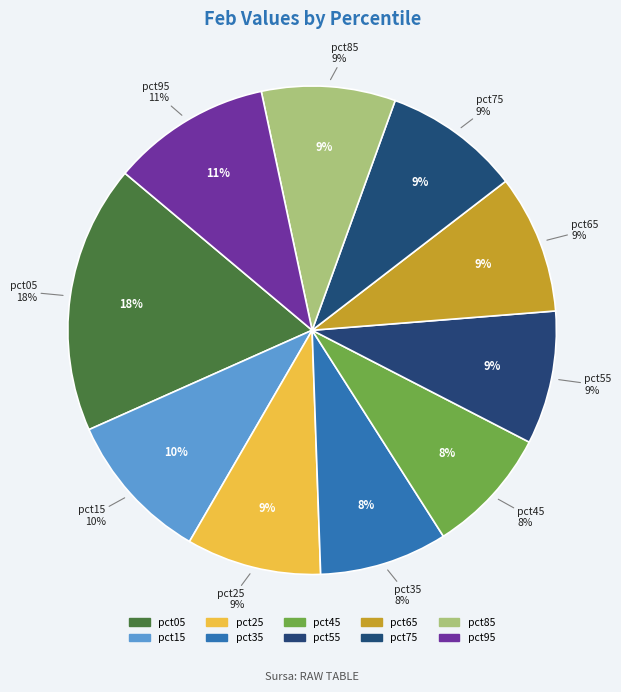

What percentage is the pct15 slice, to the nearest percent?

10%